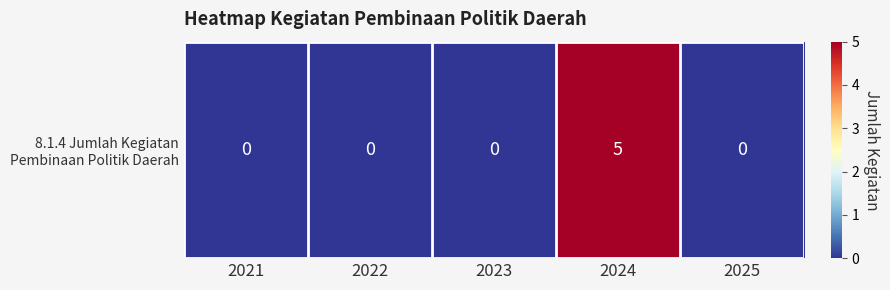

What is the average value?

1